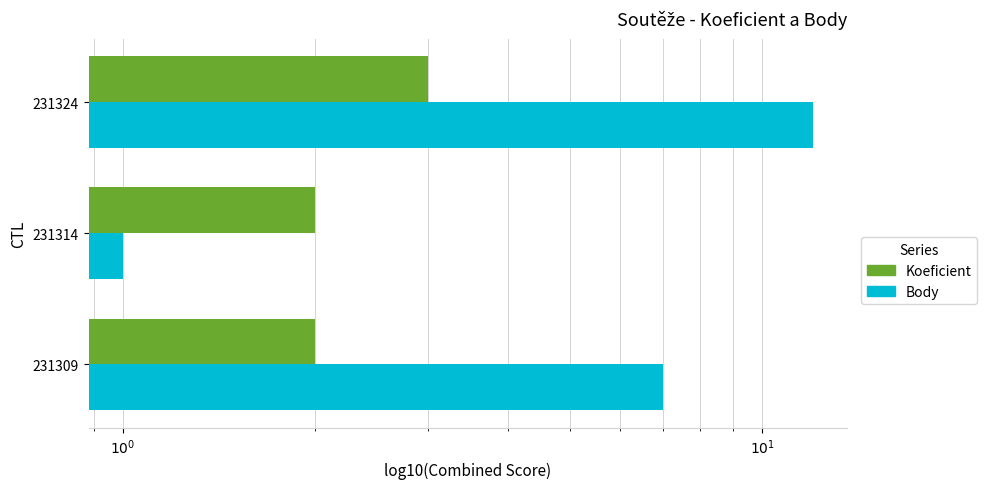

Are the bars horizontal?

Yes